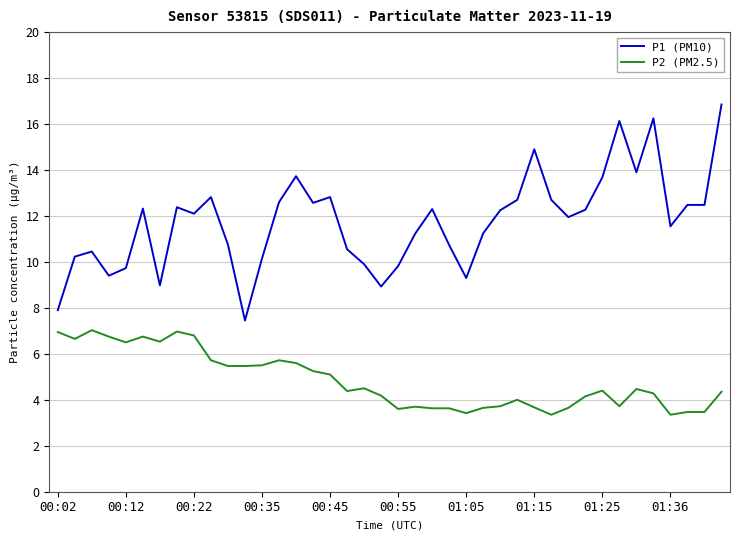

What is the difference between the second highest and minimum values in the P2 (PM2.5) series?

3.6